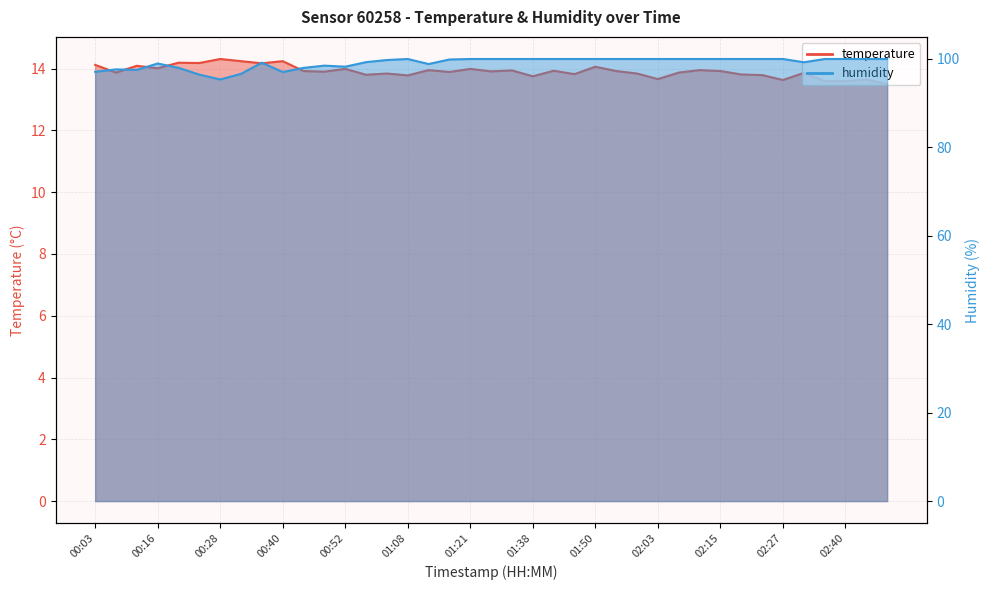

Which series changed the most between 02:11 and 02:19?

temperature